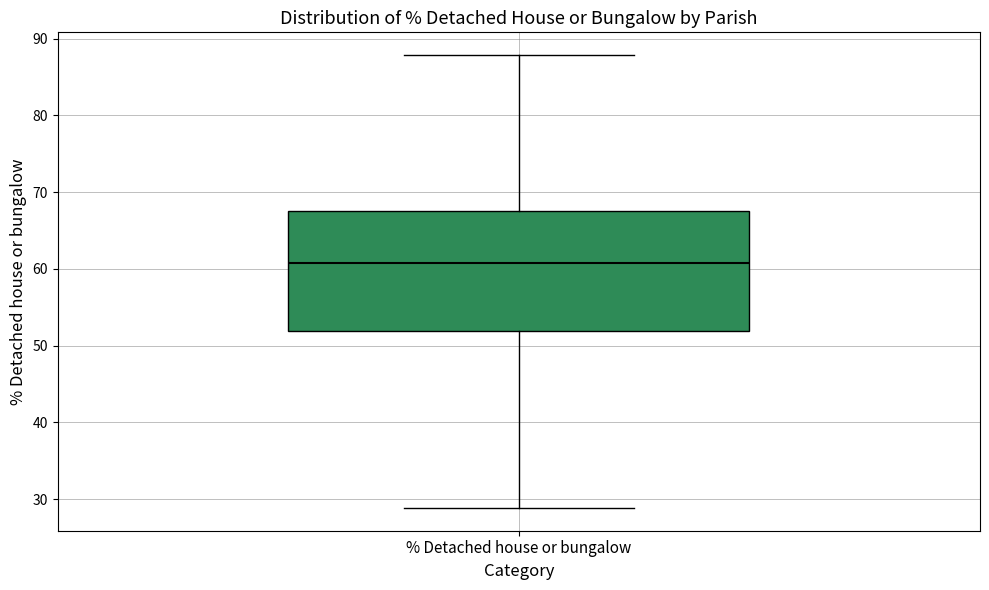

Where is the upper edge of the box for % Detached house or bungalow on the y-axis? The values are not printed on the chart, so give them approximately, as read against the axis.

67